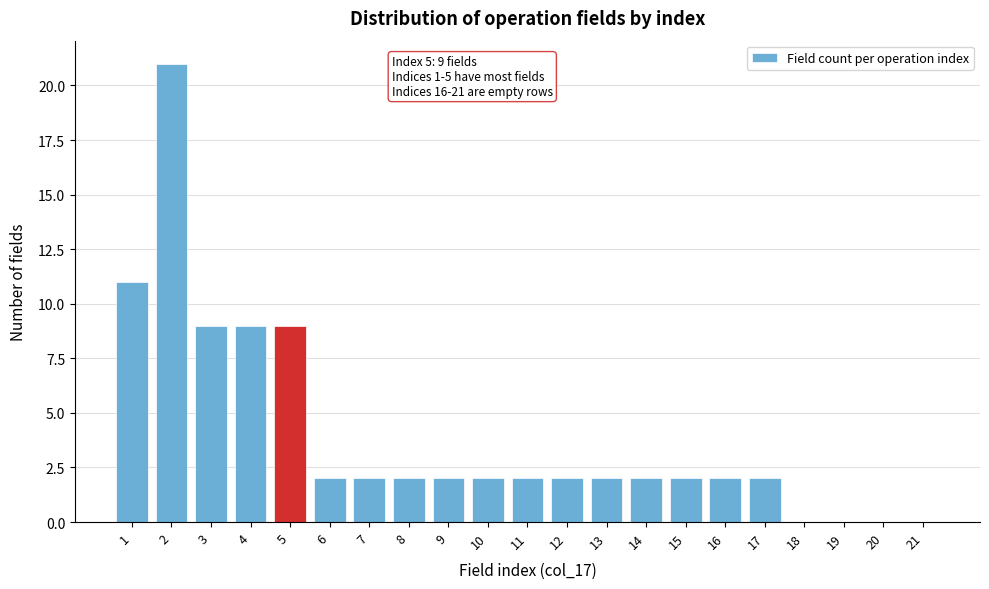

Reading left to right, what are all the values shown in this chart?

1=11	2=21	3=9	4=9	5=9	6=2	7=2	8=2	9=2	10=2	11=2	12=2	13=2	14=2	15=2	16=2	17=2	18=0	19=0	20=0	21=0